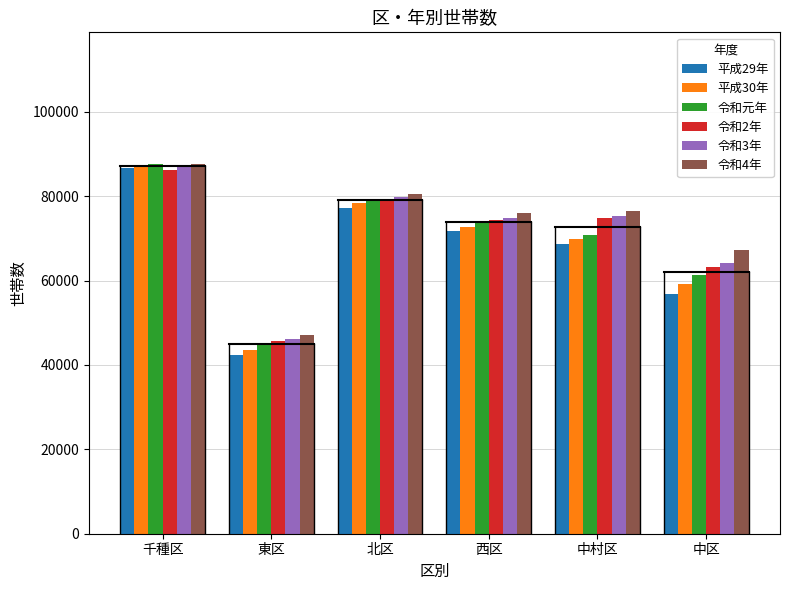

Are the bars grouped side by side (vs. stacked)?

Yes